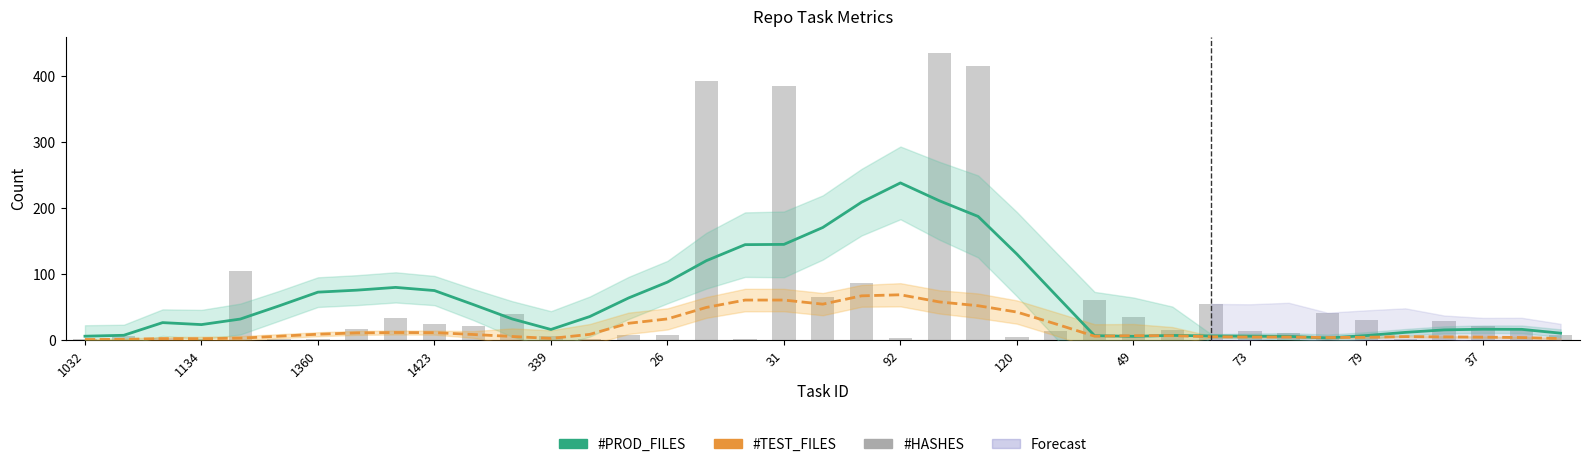

Does the chart contain stacked bars?

No